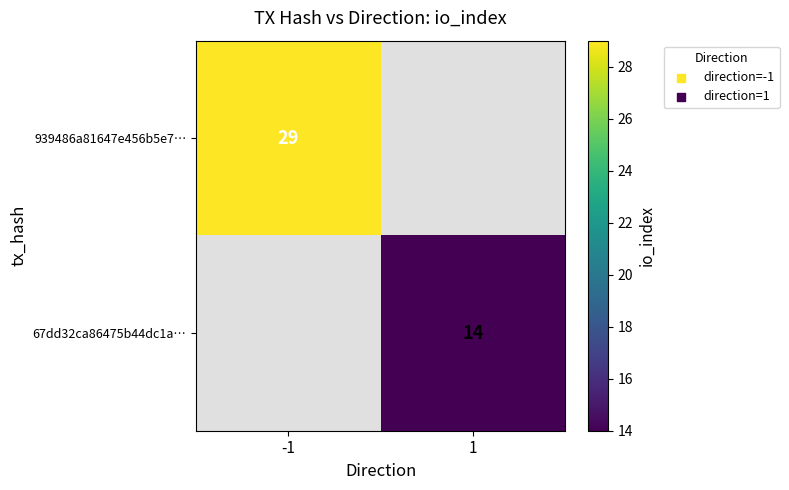

Is the value of 67dd32ca86475b44dc1a… at 1 greater than the value of 939486a81647e456b5e7… at -1?

No